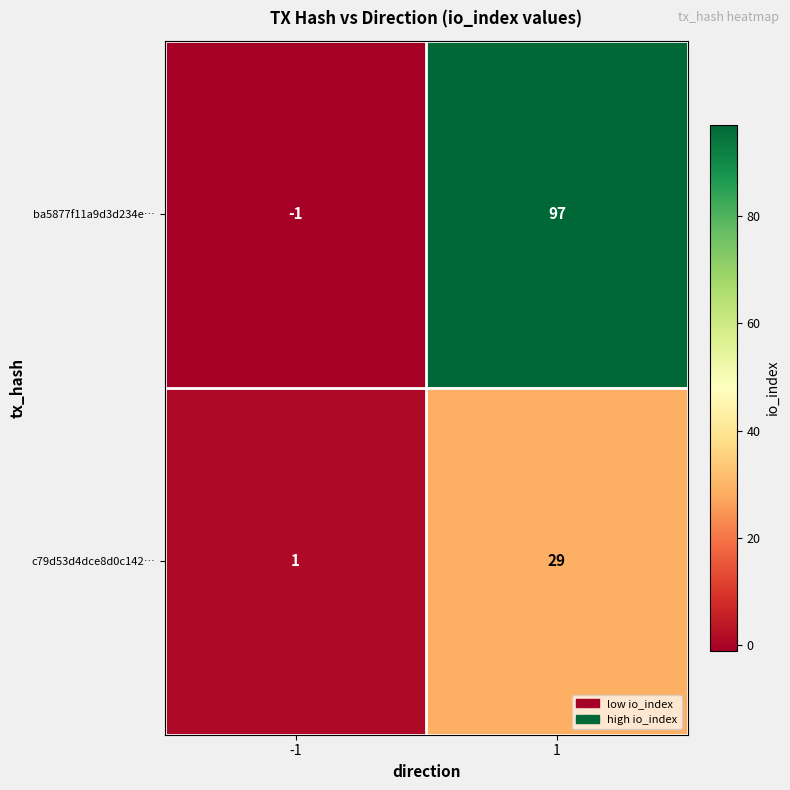

What is the highest value of the ba5877f11a9d3d234e… series?

97